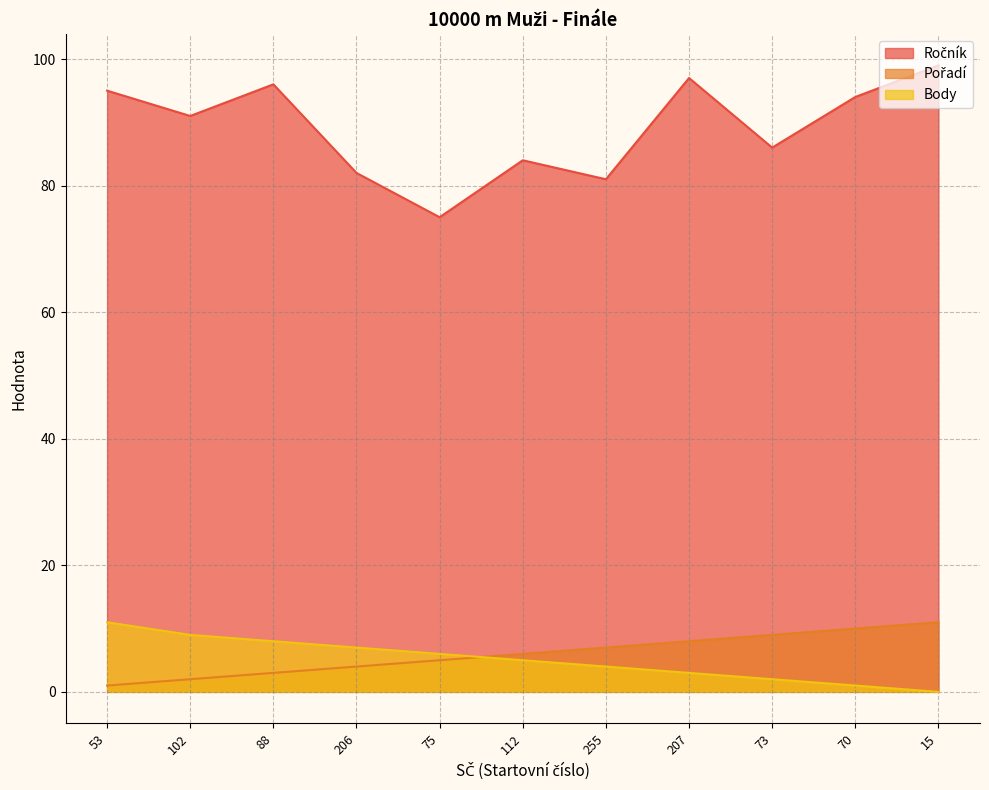

Rank the series by their maximum value, from highest to lowest.

Ročník, Pořadí, Body